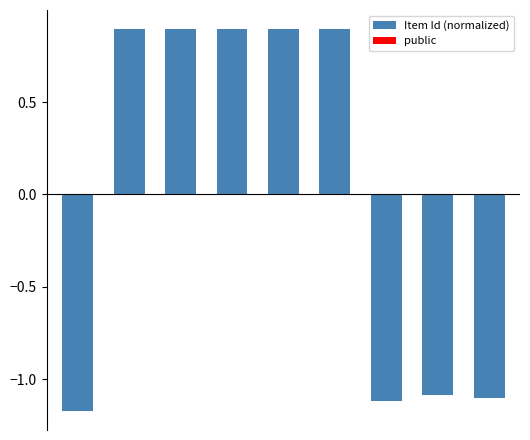

Does the chart contain any negative values?

Yes